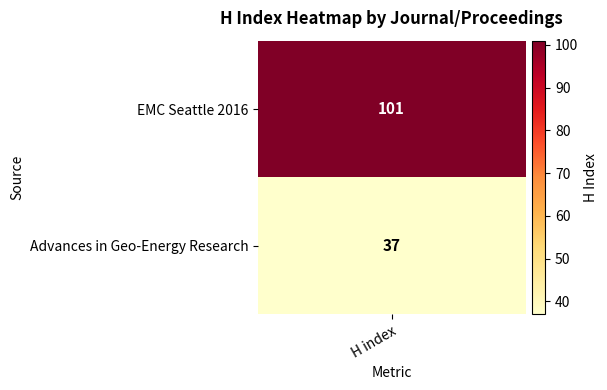

Reading left to right, list all the values displayed in this chart.

EMC Seattle 2016=101	Advances in Geo-Energy Research=37